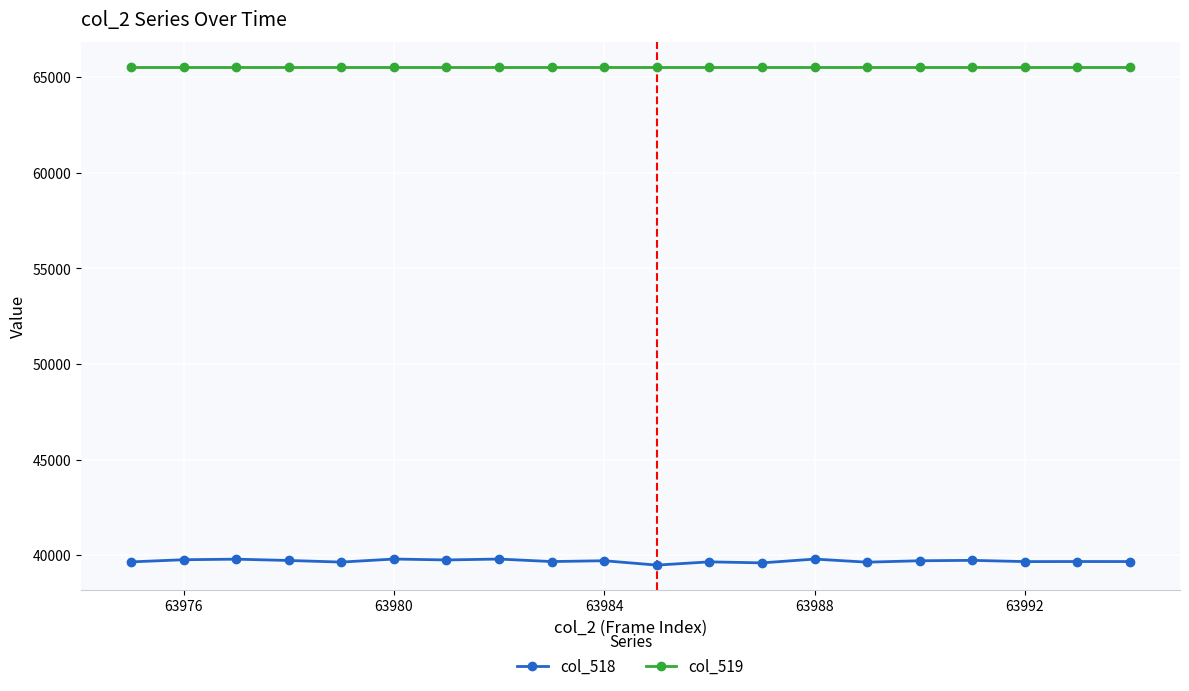

Which series has the widest spread of values?

col_518